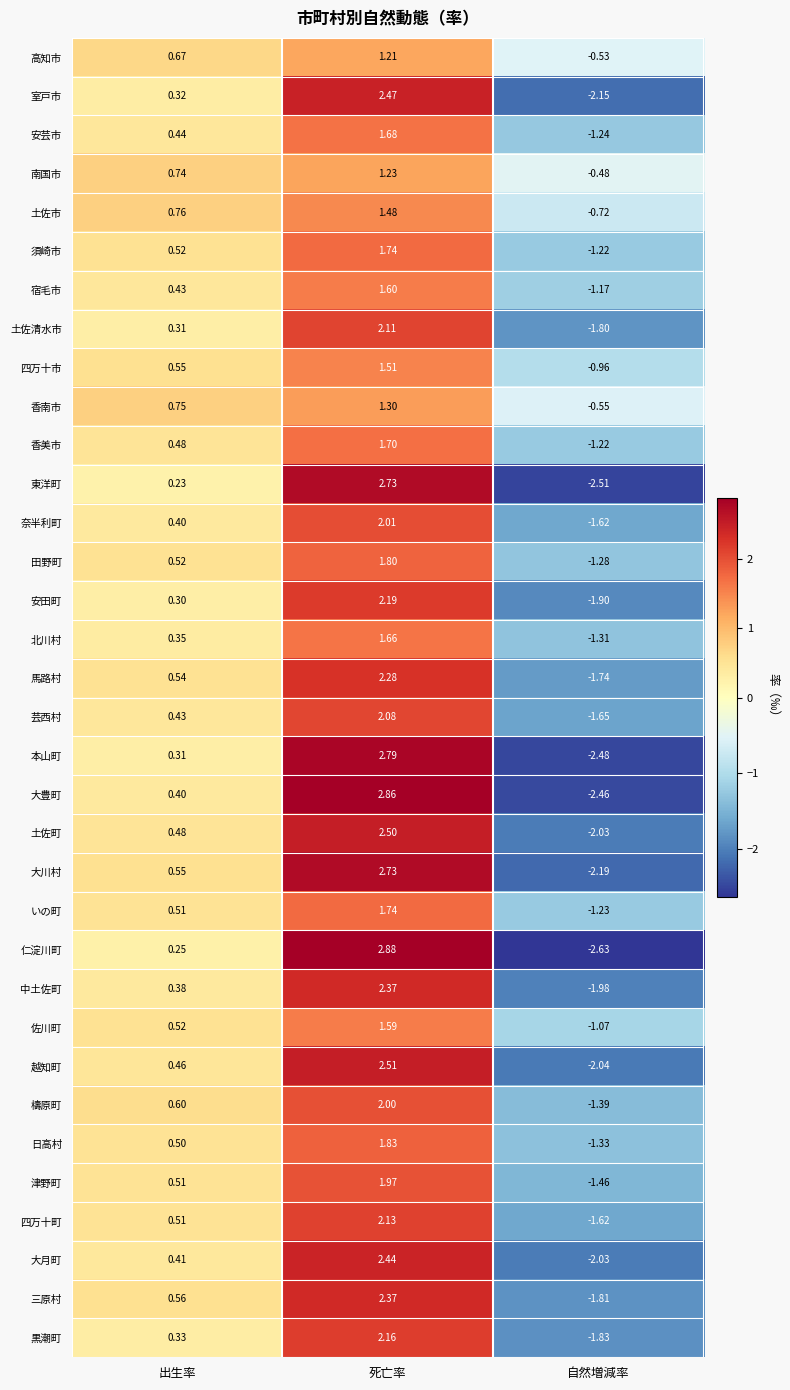

Between 死亡率 and 自然増減率, which series saw the biggest shift?

仁淀川町